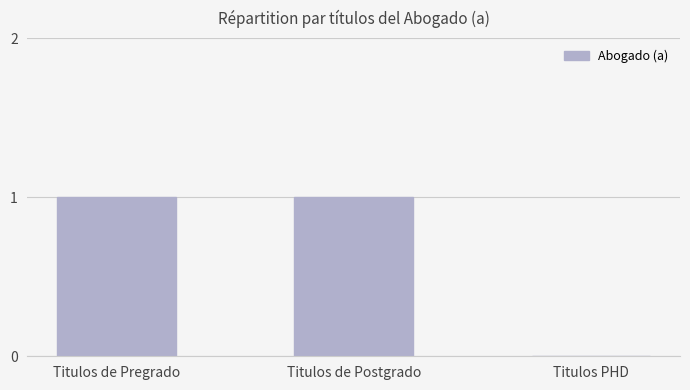

The chart shows a value of -1 at Titulos PHD. True or false?

False